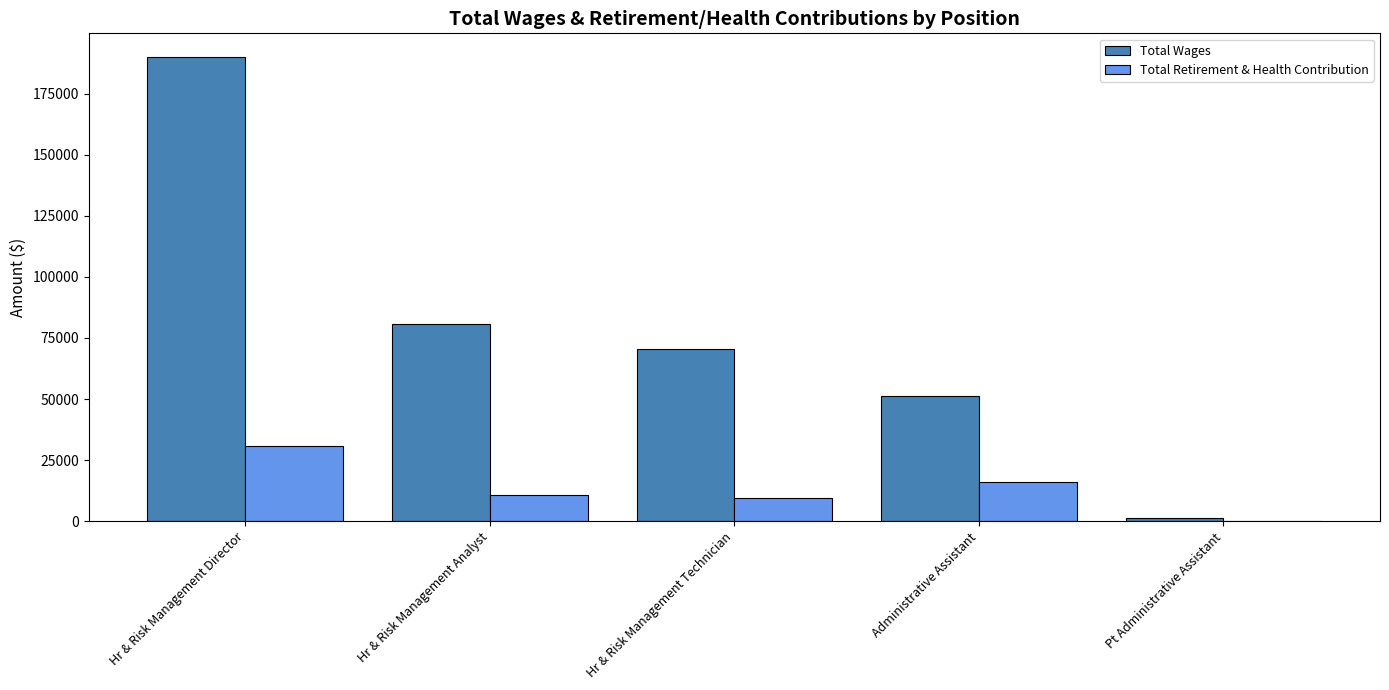

What is the sum of all Total Wages values?

394132